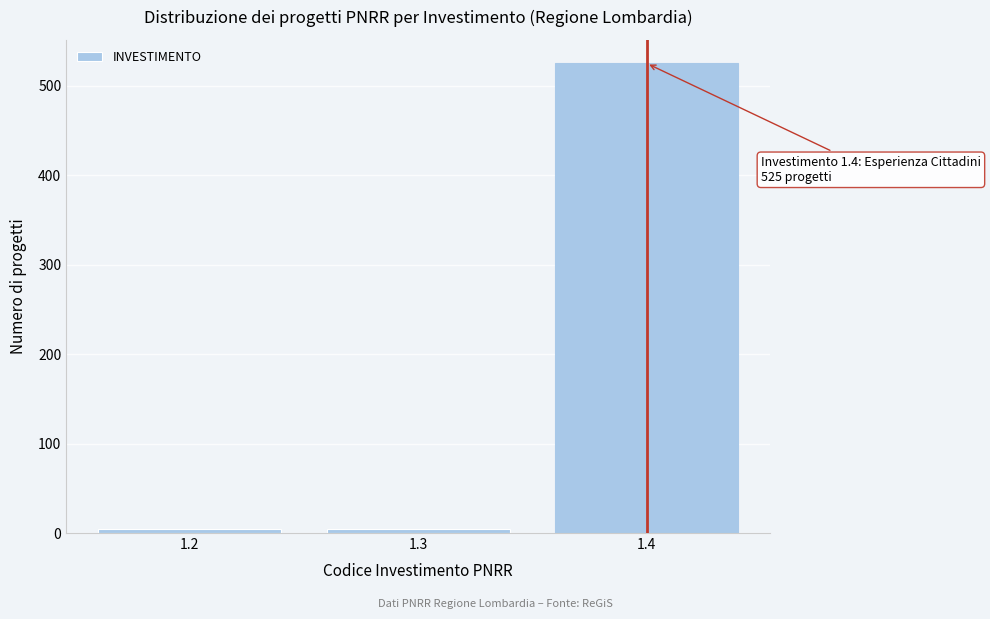

Reading left to right, list all the values displayed in this chart.

1.2=5	1.3=5	1.4=525